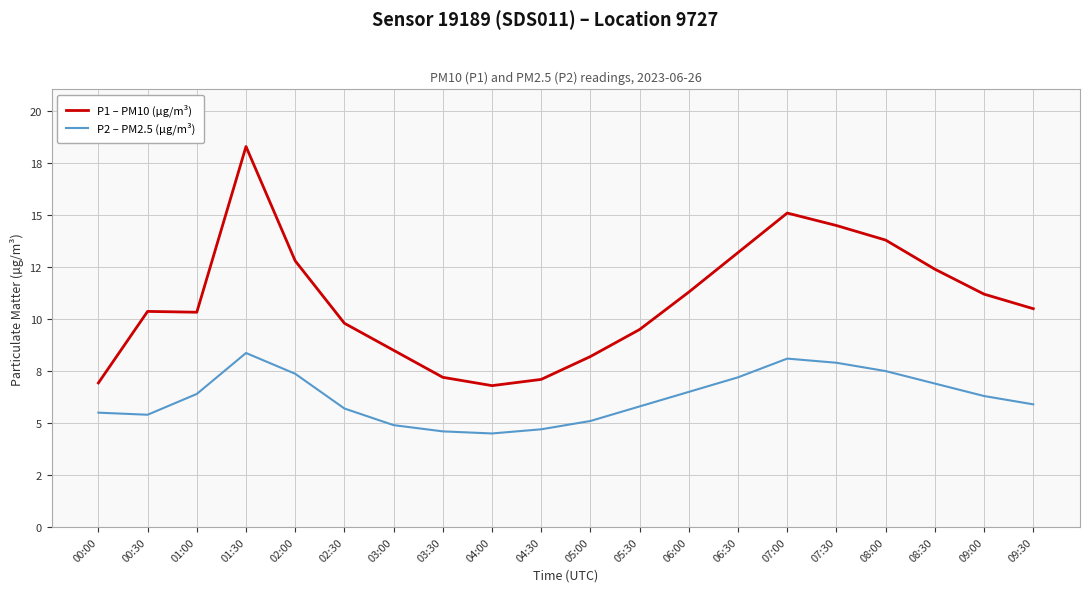

Where is P1 – PM10 (µg/m³) nearest to the value 12?

08:30